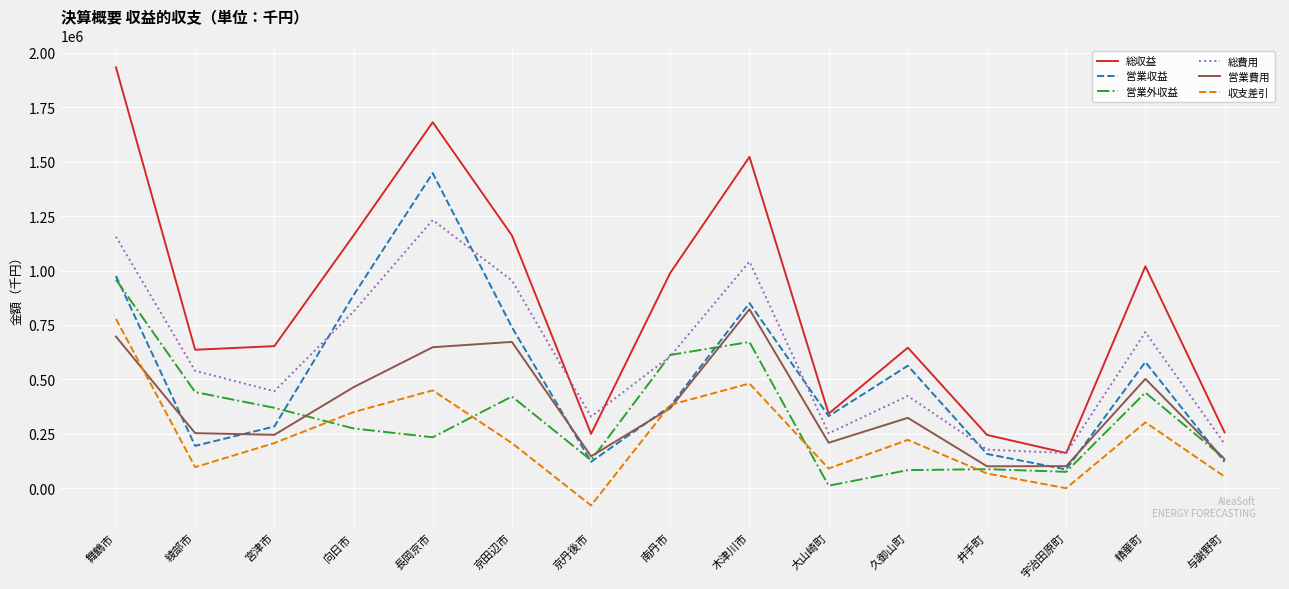

Which label corresponds to the largest value in the chart?

舞鶴市